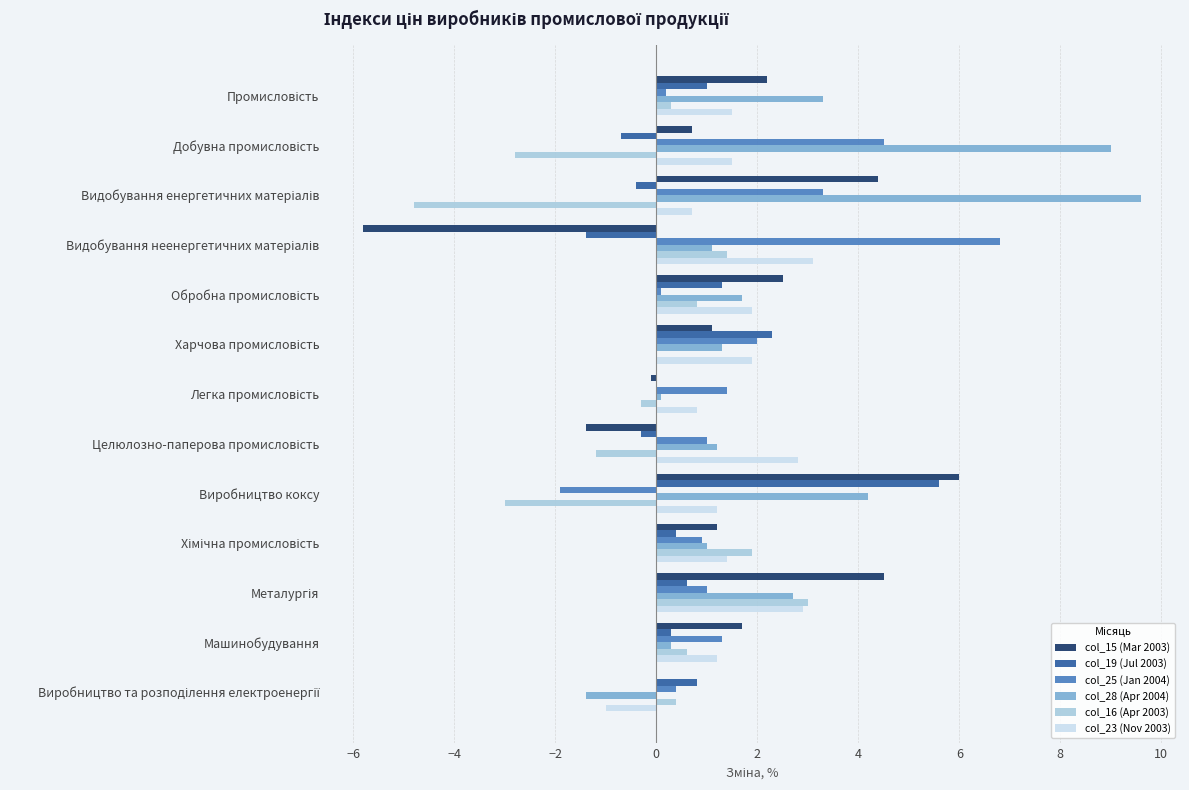

What is the maximum value for col_15 (Mar 2003)?

6.0